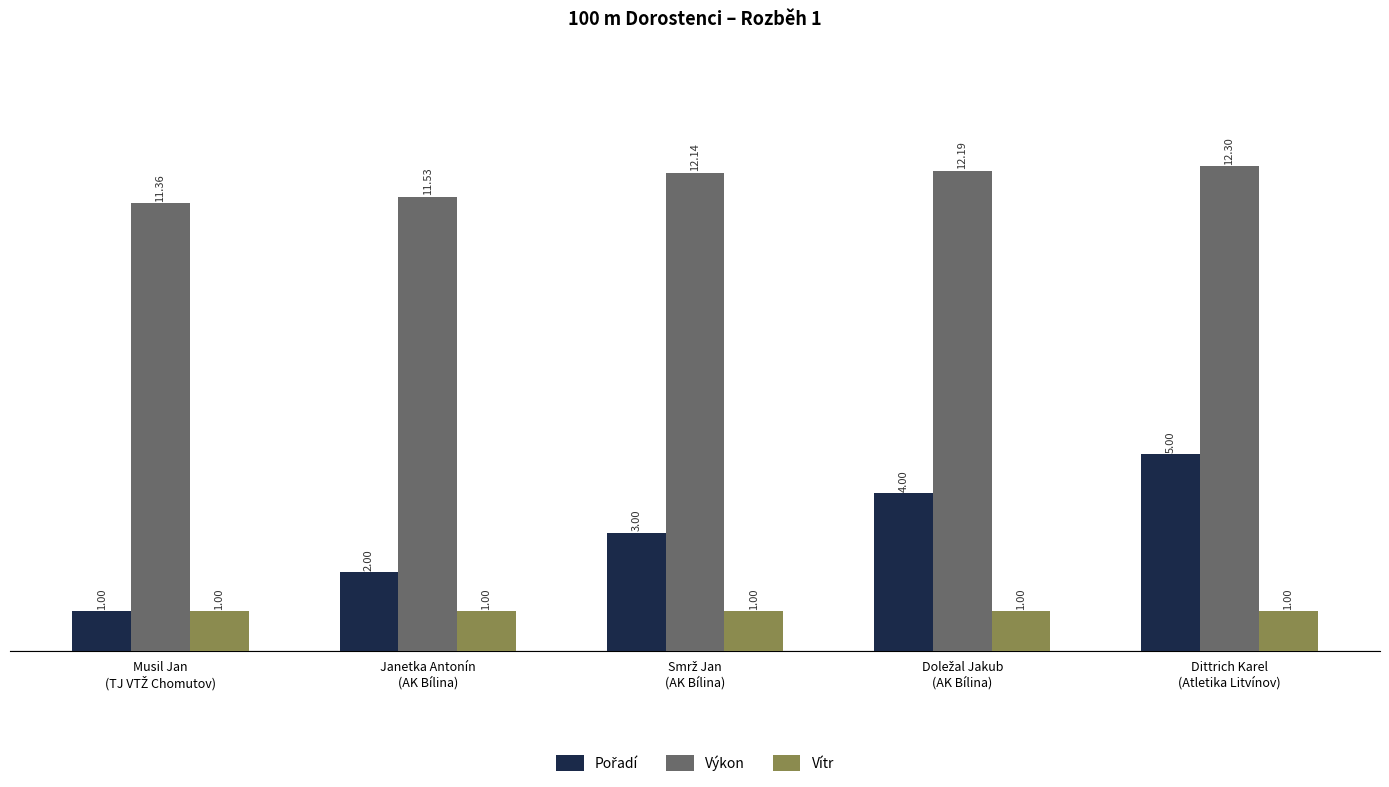

At how many categories does at least one series exceed 11?

5